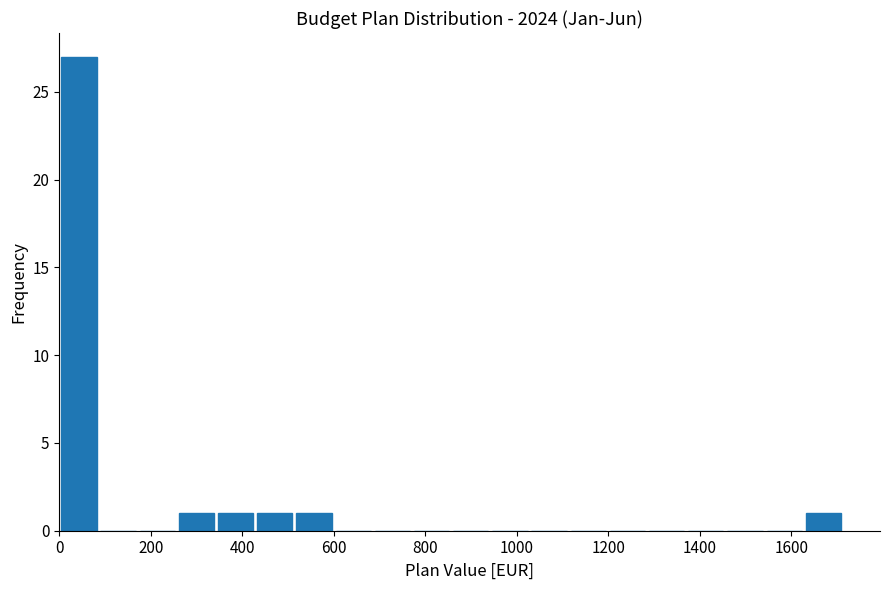

Reading left to right, list every bar in this chart as the range it spans on the x-axis followed by its height. Neither the bar edges nor the heights are printed on the chart, so give them approximately, as read against the axes.

0 to 80: 27
80 to 180: 0
180 to 260: 0
260 to 340: 1
340 to 420: 1
420 to 520: 1
520 to 600: 1
600 to 680: 0
680 to 780: 0
780 to 860: 0
860 to 940: 0
940 to 1020: 0
1020 to 1120: 0
1120 to 1200: 0
1200 to 1280: 0
1280 to 1380: 0
1380 to 1460: 0
1460 to 1540: 0
1540 to 1620: 0
1620 to 1720: 1